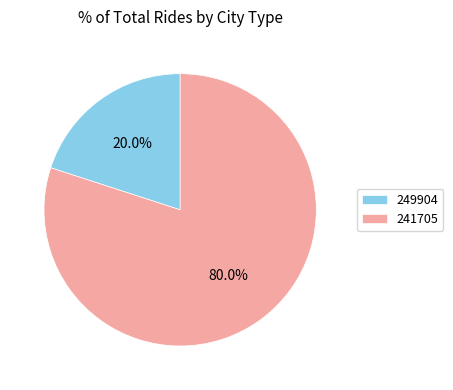

Is it true that 241705 is 80% of the pie?

True